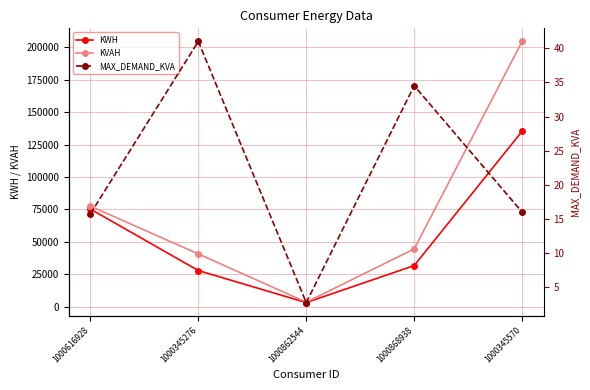

Which series has the largest range (max minus min)?

KVAH